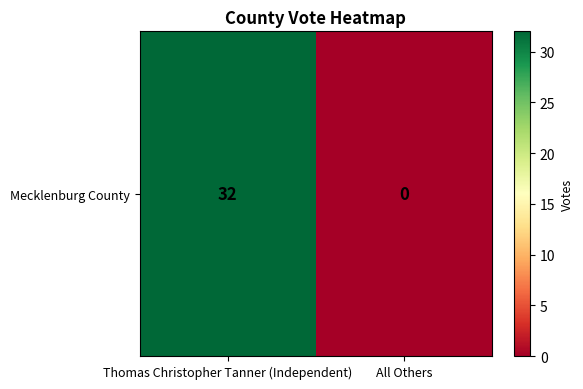

What is the difference between the values at All Others and Thomas Christopher Tanner (Independent)?

32